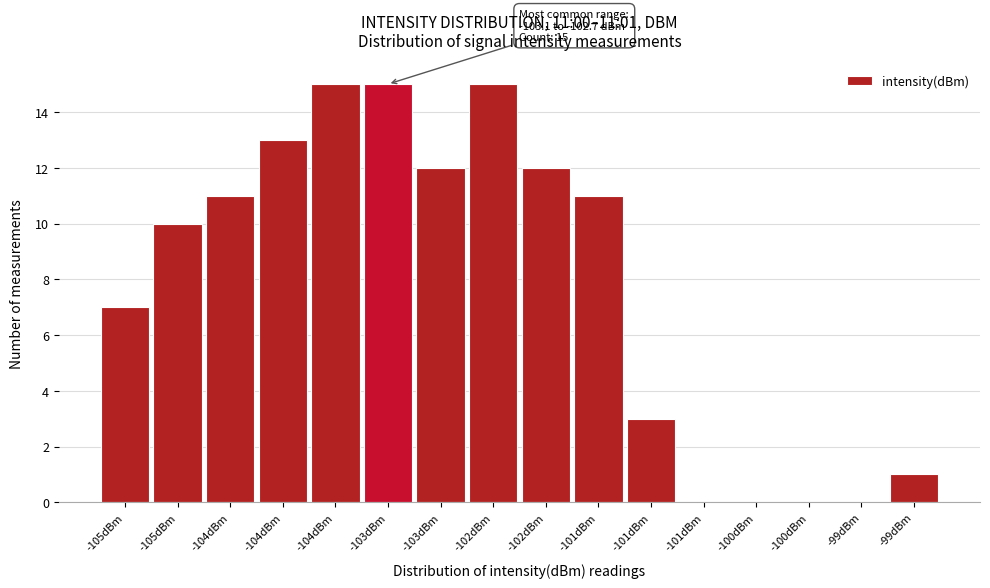

Count the number of data series in this chart.

1